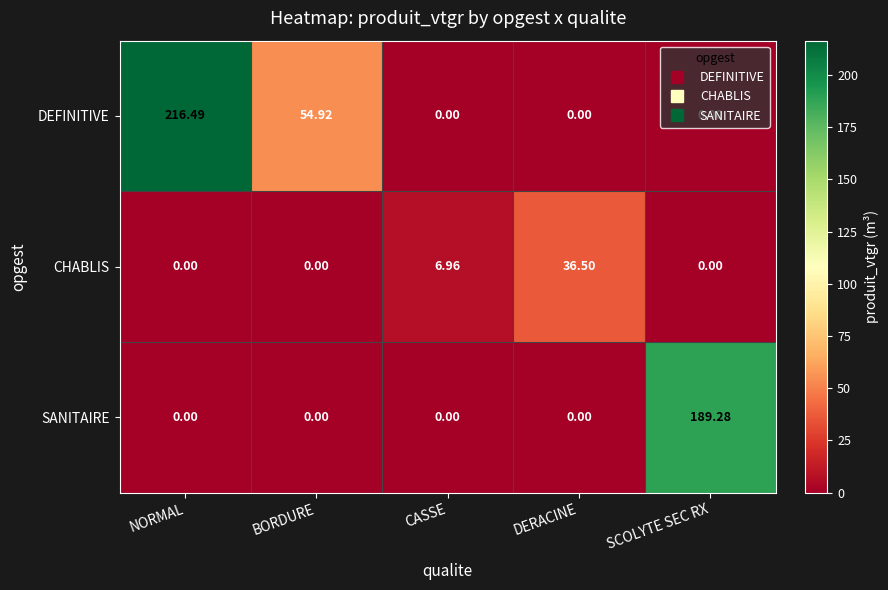

Which series has the widest spread of values?

DEFINITIVE